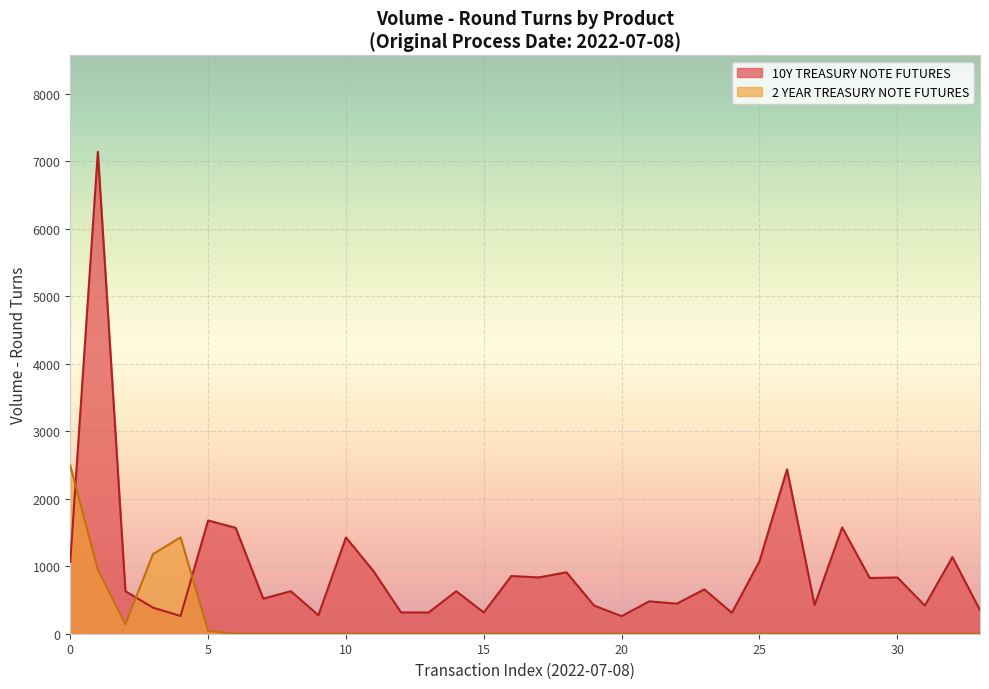

List the series in order of their overall mean, highest first.

10Y TREASURY NOTE FUTURES, 2 YEAR TREASURY NOTE FUTURES